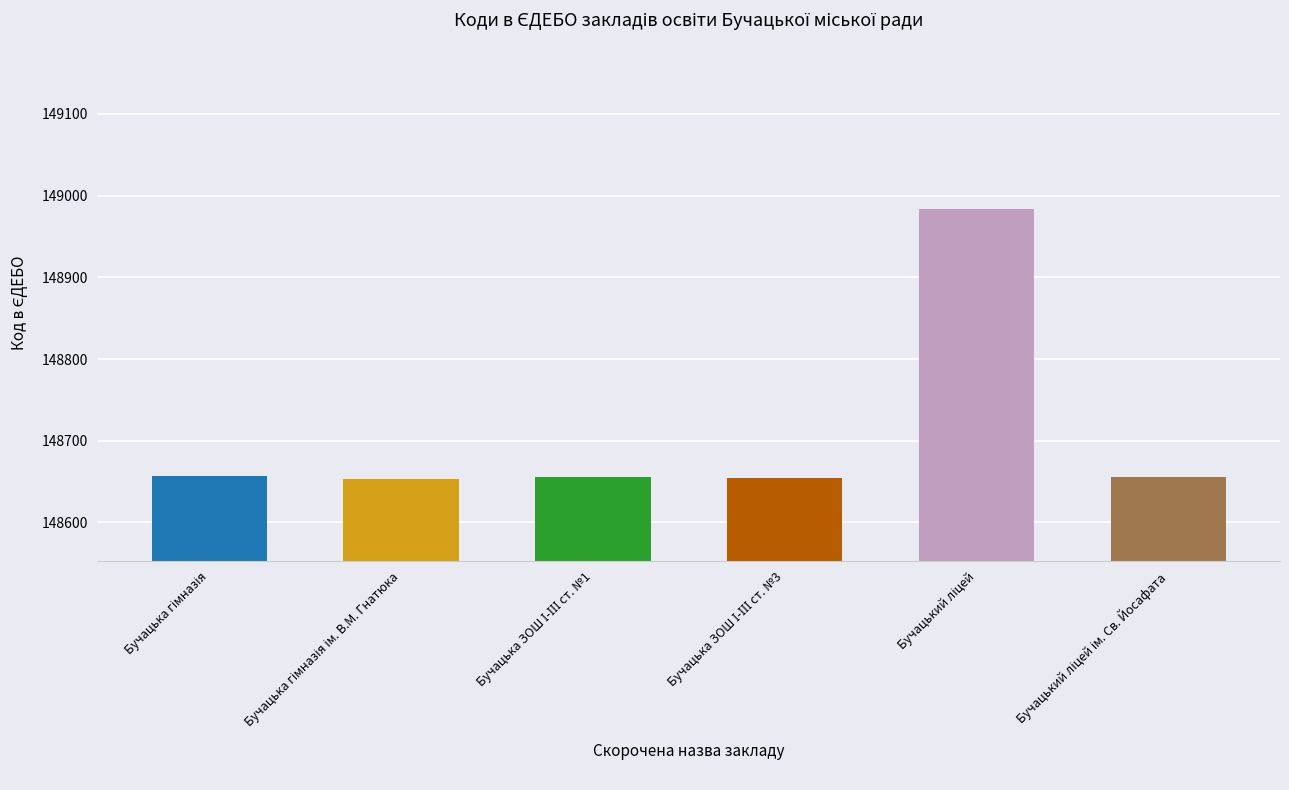

What is the maximum value shown in the chart?

148984